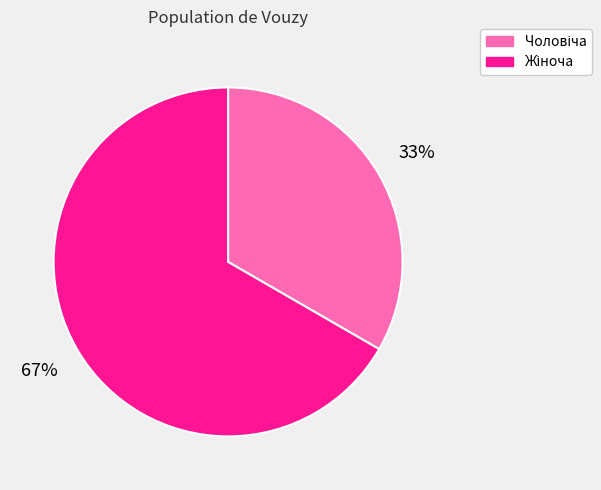

Does any single category account for the majority?

Yes